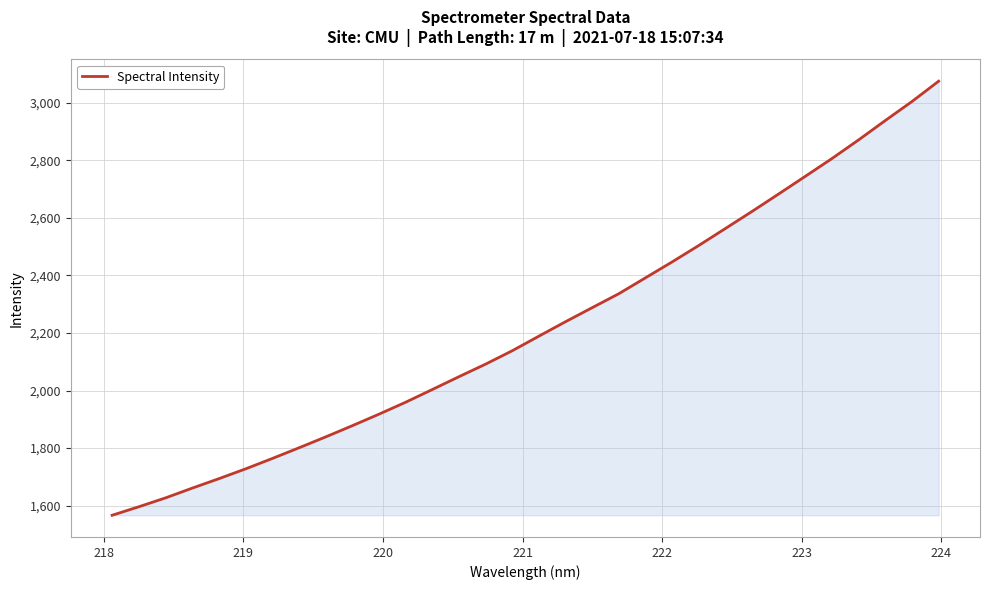

What is the maximum value shown in the chart?

3075.0